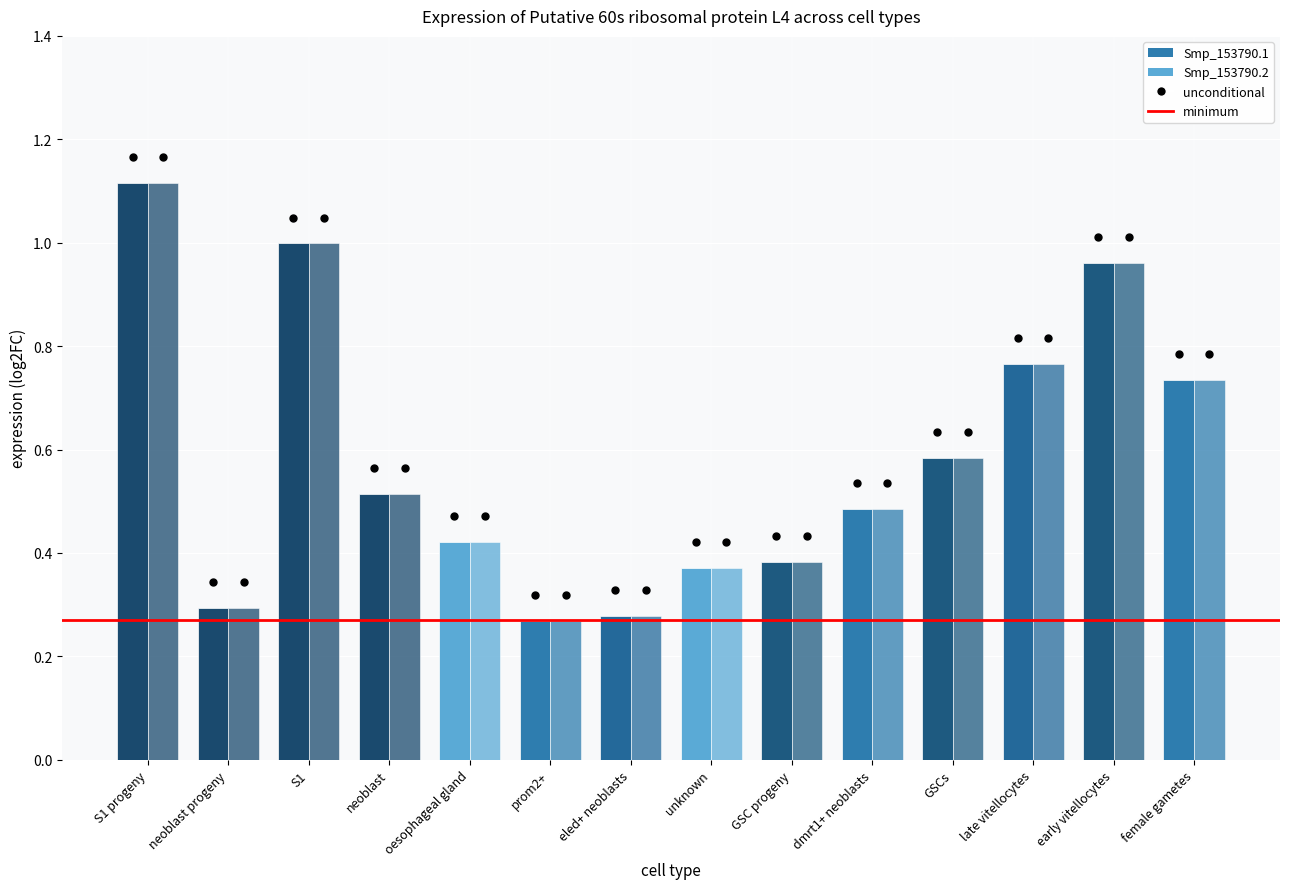

Are the bars grouped side by side (vs. stacked)?

Yes